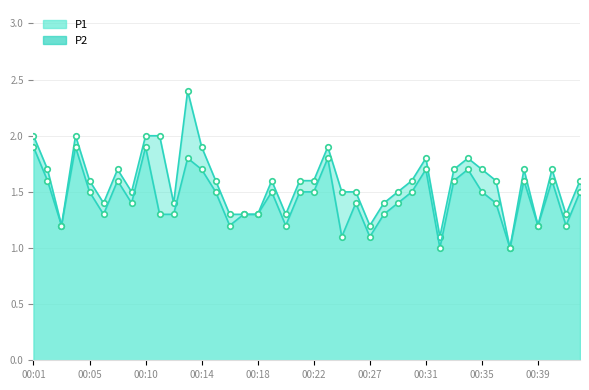

Reading left to right, extract all data points from this chart.

P1: 2.0	1.7	1.2	2.0	1.6	1.4	1.7	1.5	2.0	2.0	1.4	2.4	1.9	1.6	1.3	1.3	1.3	1.6	1.3	1.6	1.6	1.9	1.5	1.5	1.2	1.4	1.5	1.6	1.8	1.1	1.7	1.8	1.7	1.6	1.0	1.7	1.2	1.7	1.3	1.6
P2: 1.9	1.6	1.2	1.9	1.5	1.3	1.6	1.4	1.9	1.3	1.3	1.8	1.7	1.5	1.2	1.3	1.3	1.5	1.2	1.5	1.5	1.8	1.1	1.4	1.1	1.3	1.4	1.5	1.7	1.0	1.6	1.7	1.5	1.4	1.0	1.6	1.2	1.6	1.2	1.5